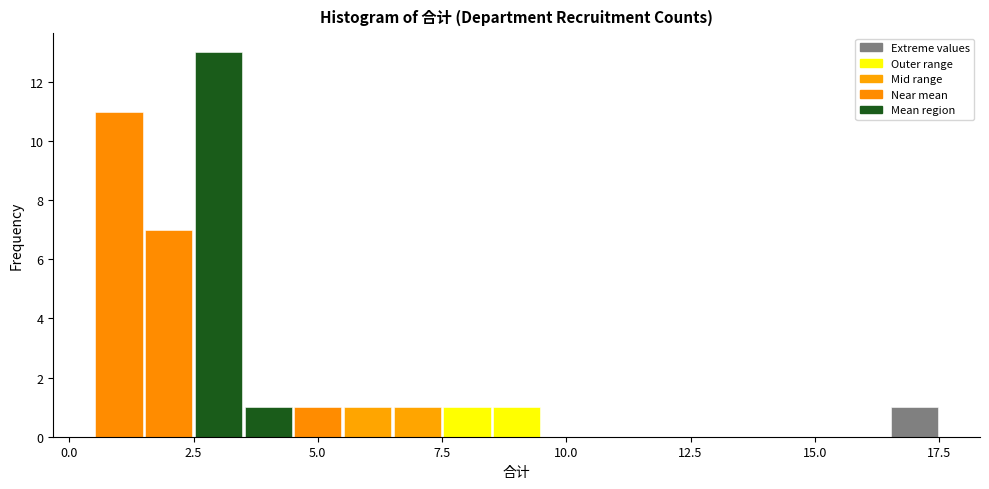

Read against the x-axis, roughly where is the centre of the tallest bar?

3.0